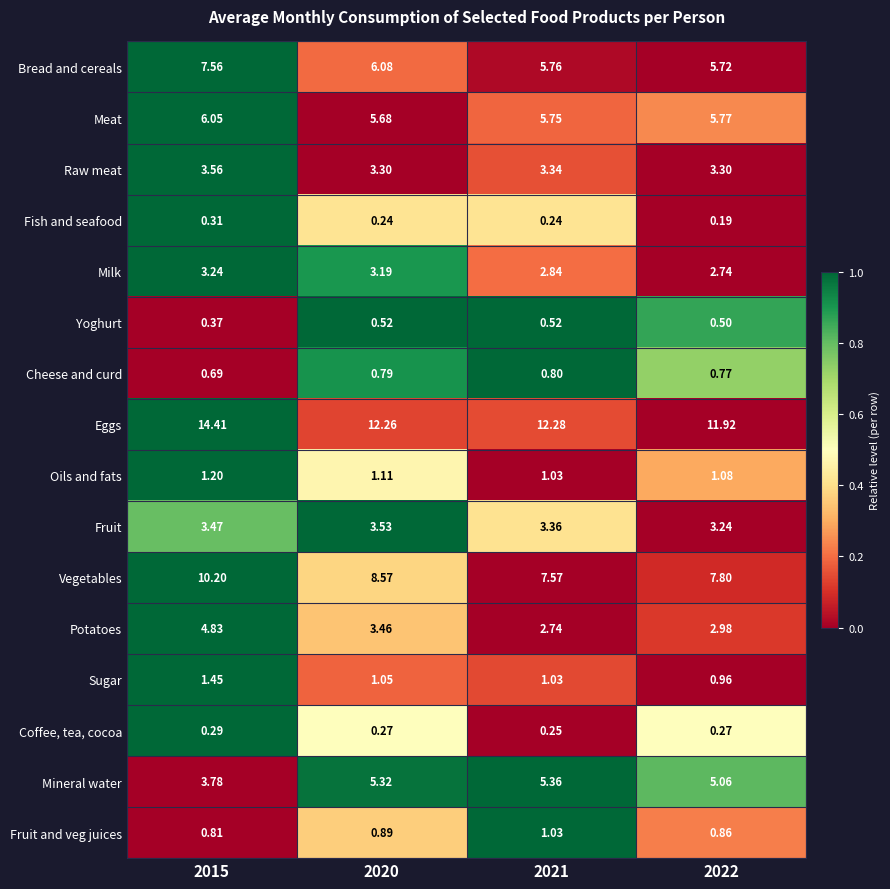

Which series has the largest range (max minus min)?

Vegetables